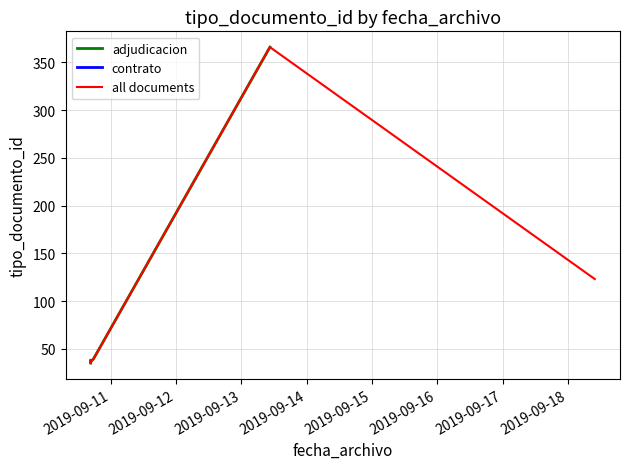

What is the label of the 1st point from the left?

2019-09-10 16:35:26